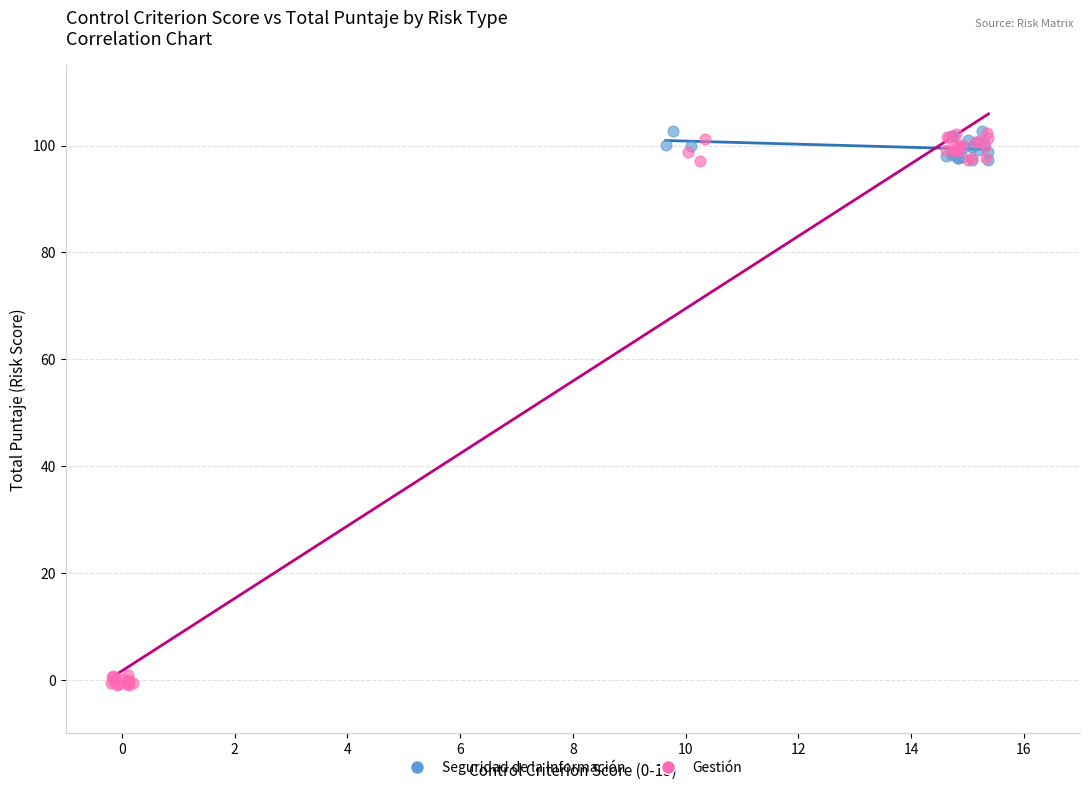

Which series has the widest spread of Y values?

Gestión